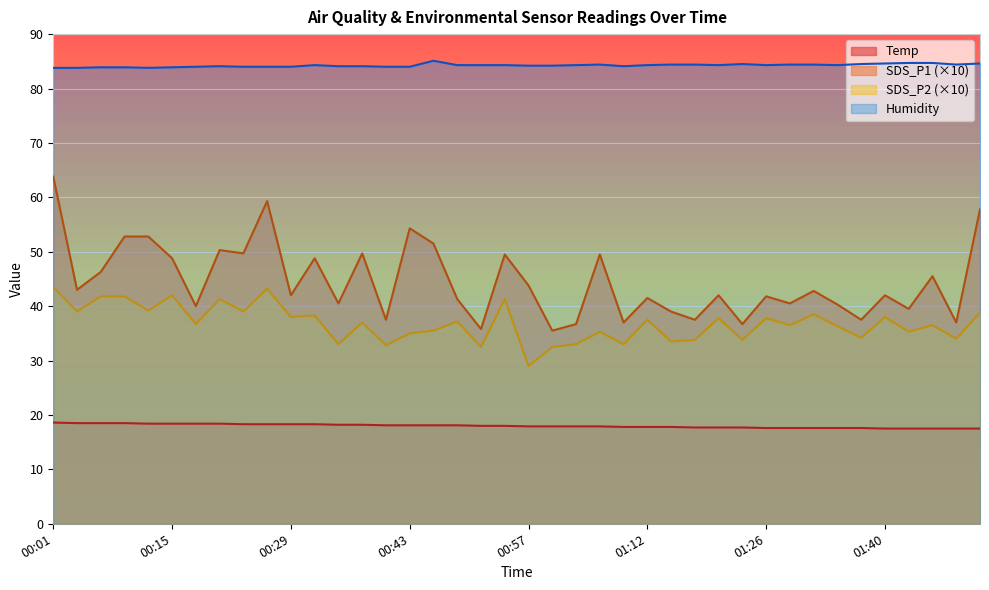

True or false: SDS_P1 has more than 0 points higher than both neighbors.

True